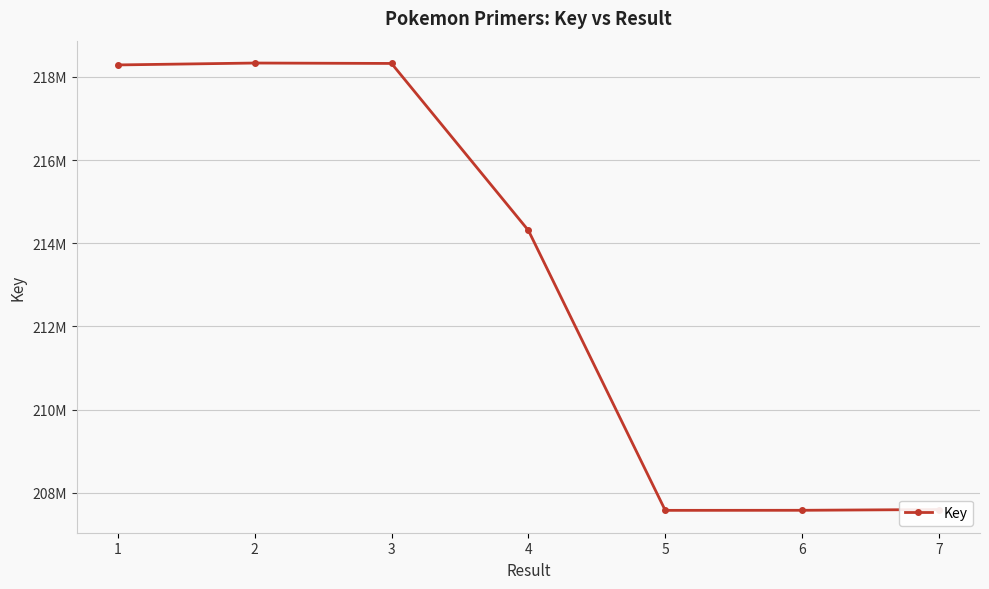

Where is the data nearest to the value 212955174?

4